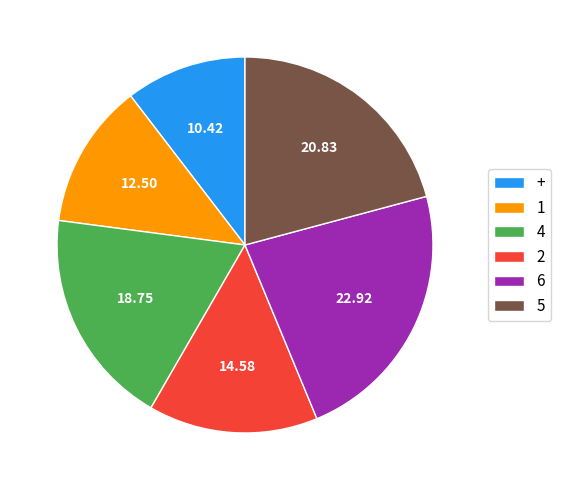

Which category has the smallest portion of the pie?

+